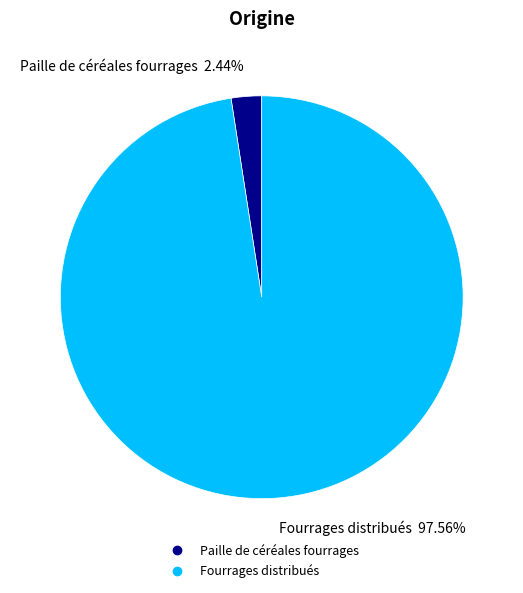

True or false: Fourrages distribués accounts for 83% of the total.

False